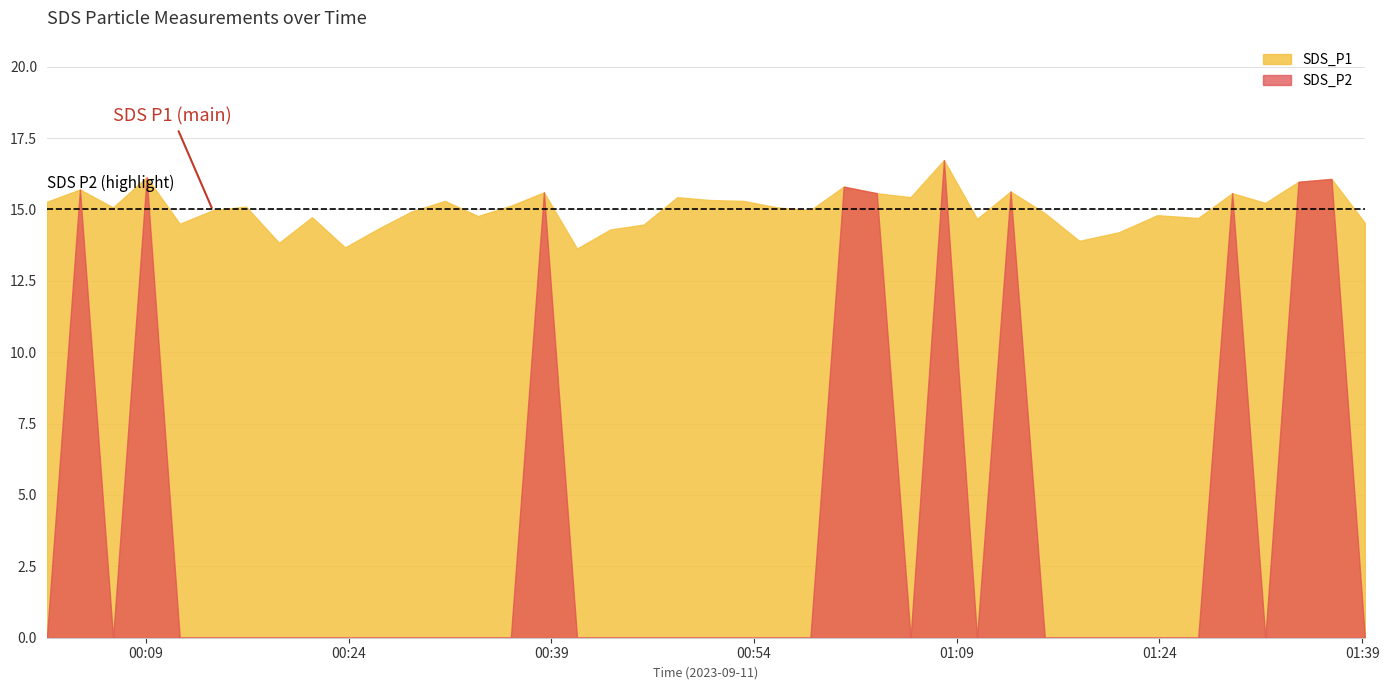

What is the difference between the SDS_P1 values at 2023/09/11 01:39:12 and 2023/09/11 01:12:59?

1.1